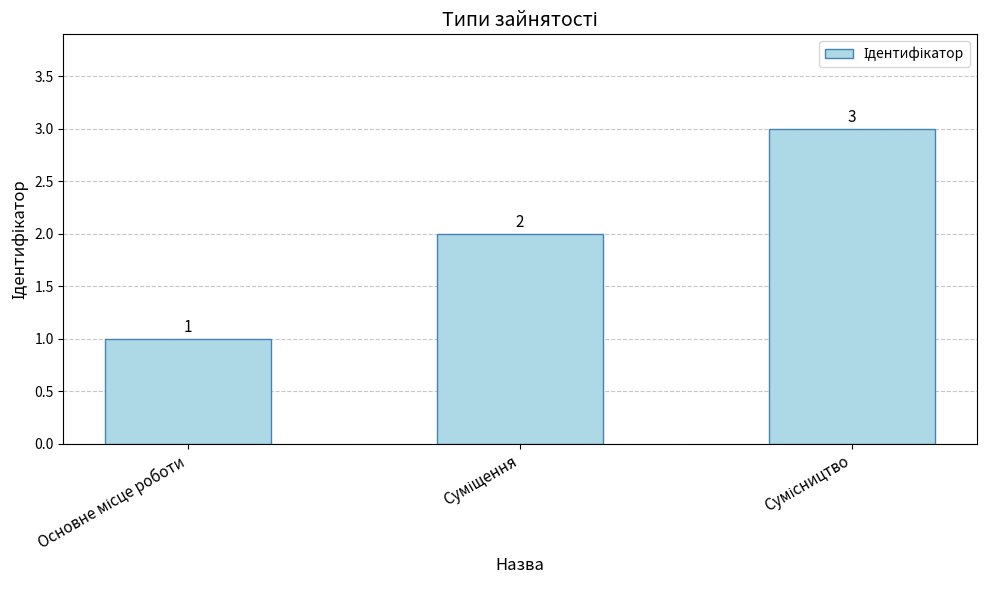

What is the maximum value shown in the chart?

3